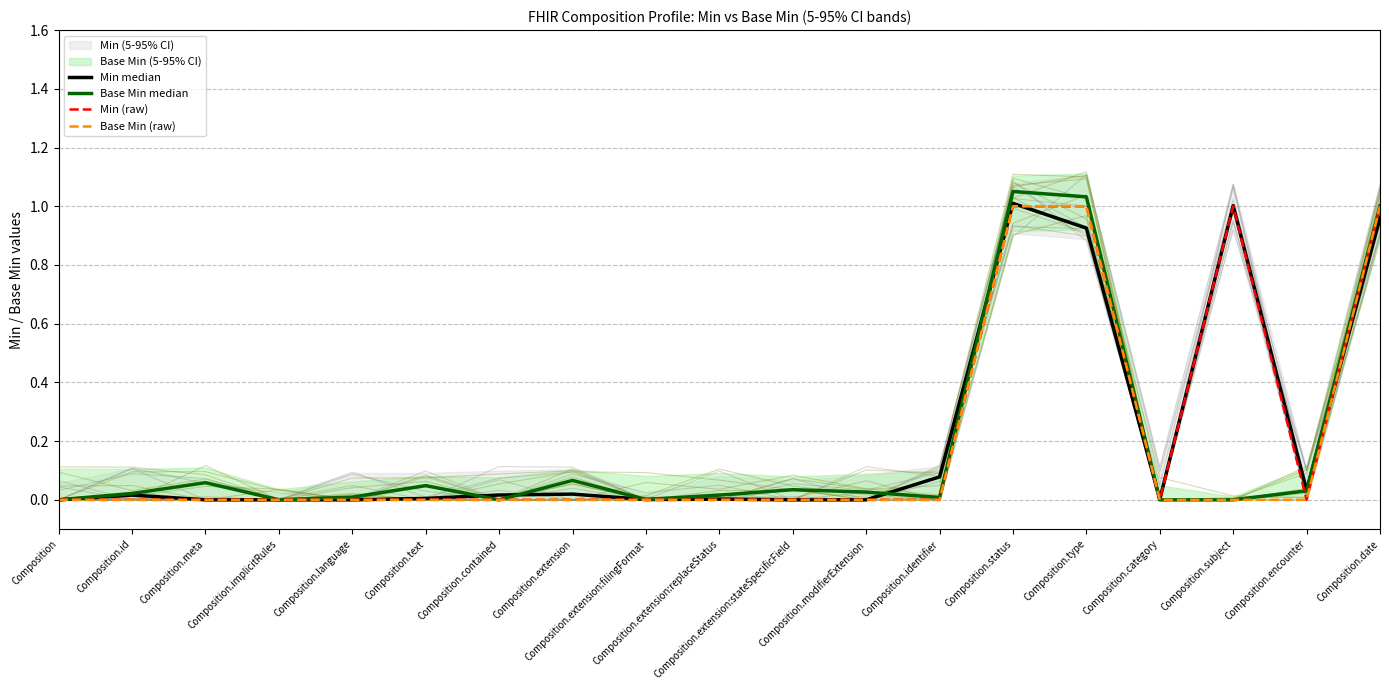

Is the value of Min median at Composition.subject greater than the value of Base Min (raw) at Composition.modifierExtension?

Yes